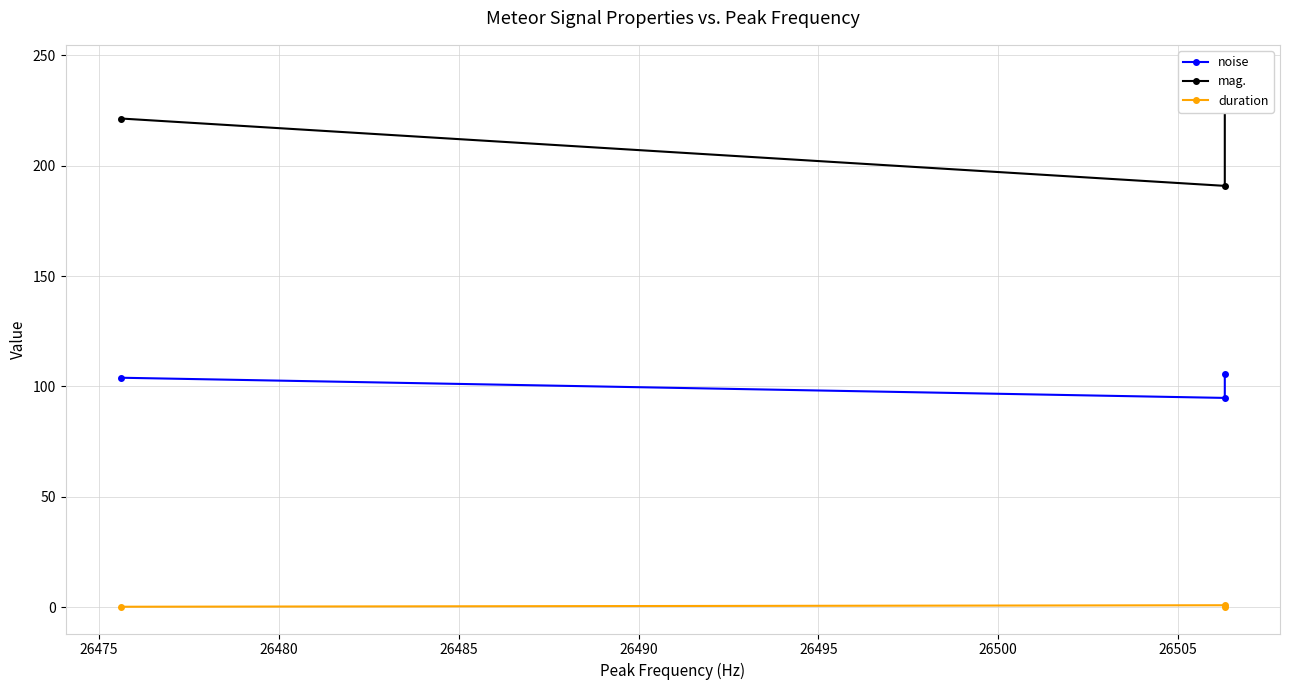

The value of duration at 26480 is 0.2. True or false?

True